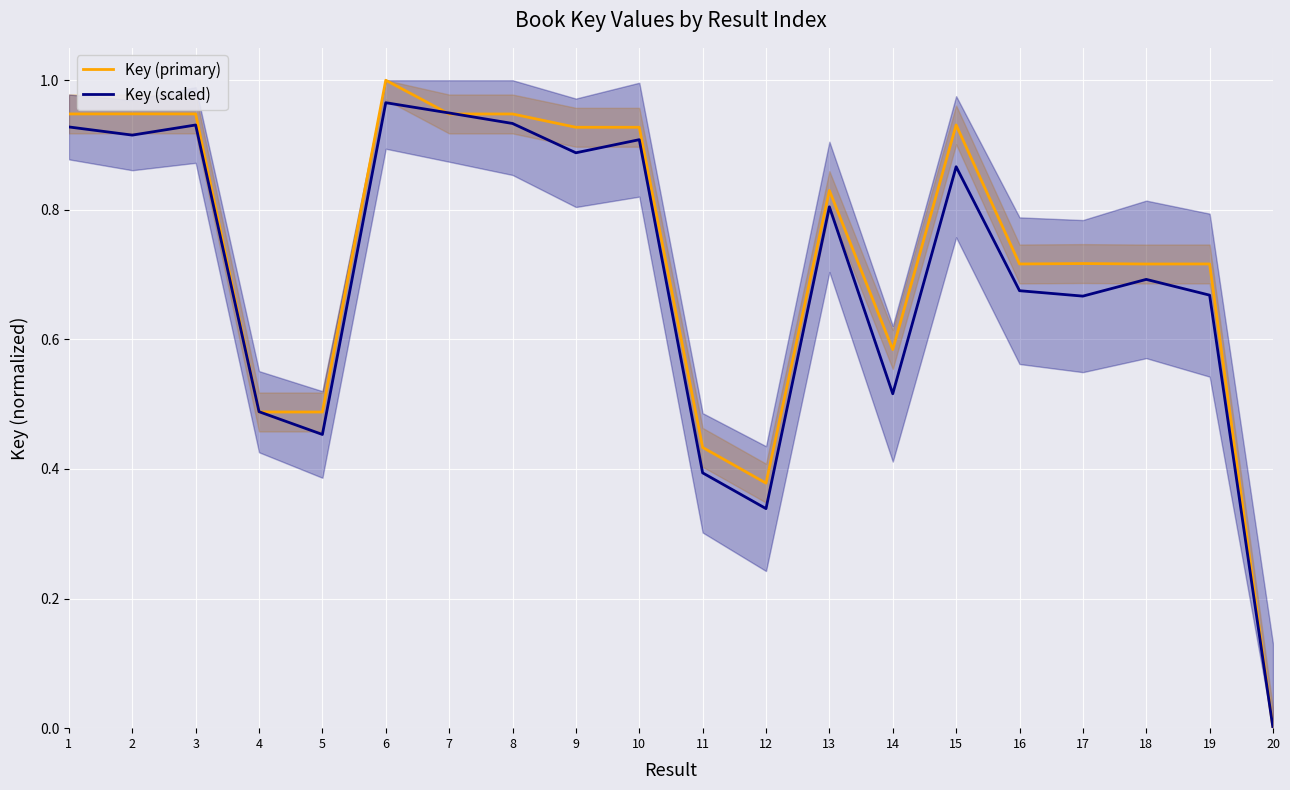

Count the number of categories in the chart.

20